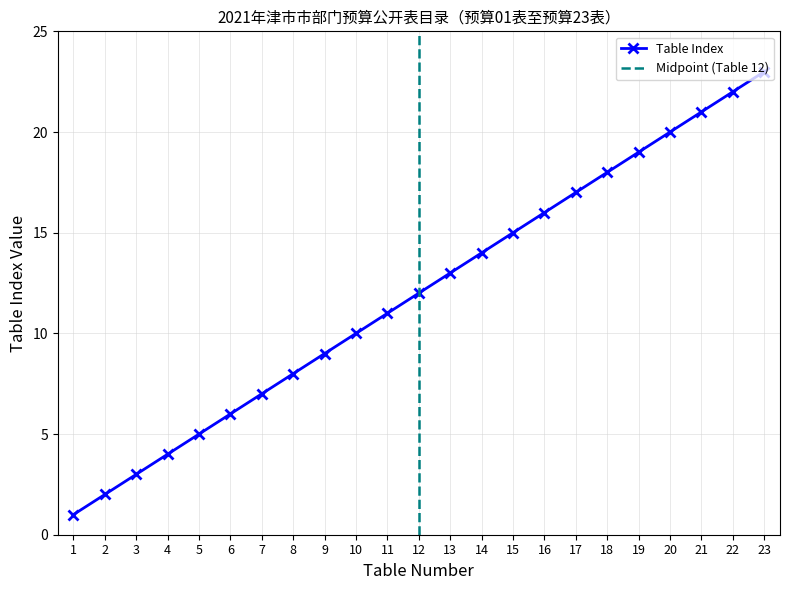

True or false: the data shows 28 at 17.

False